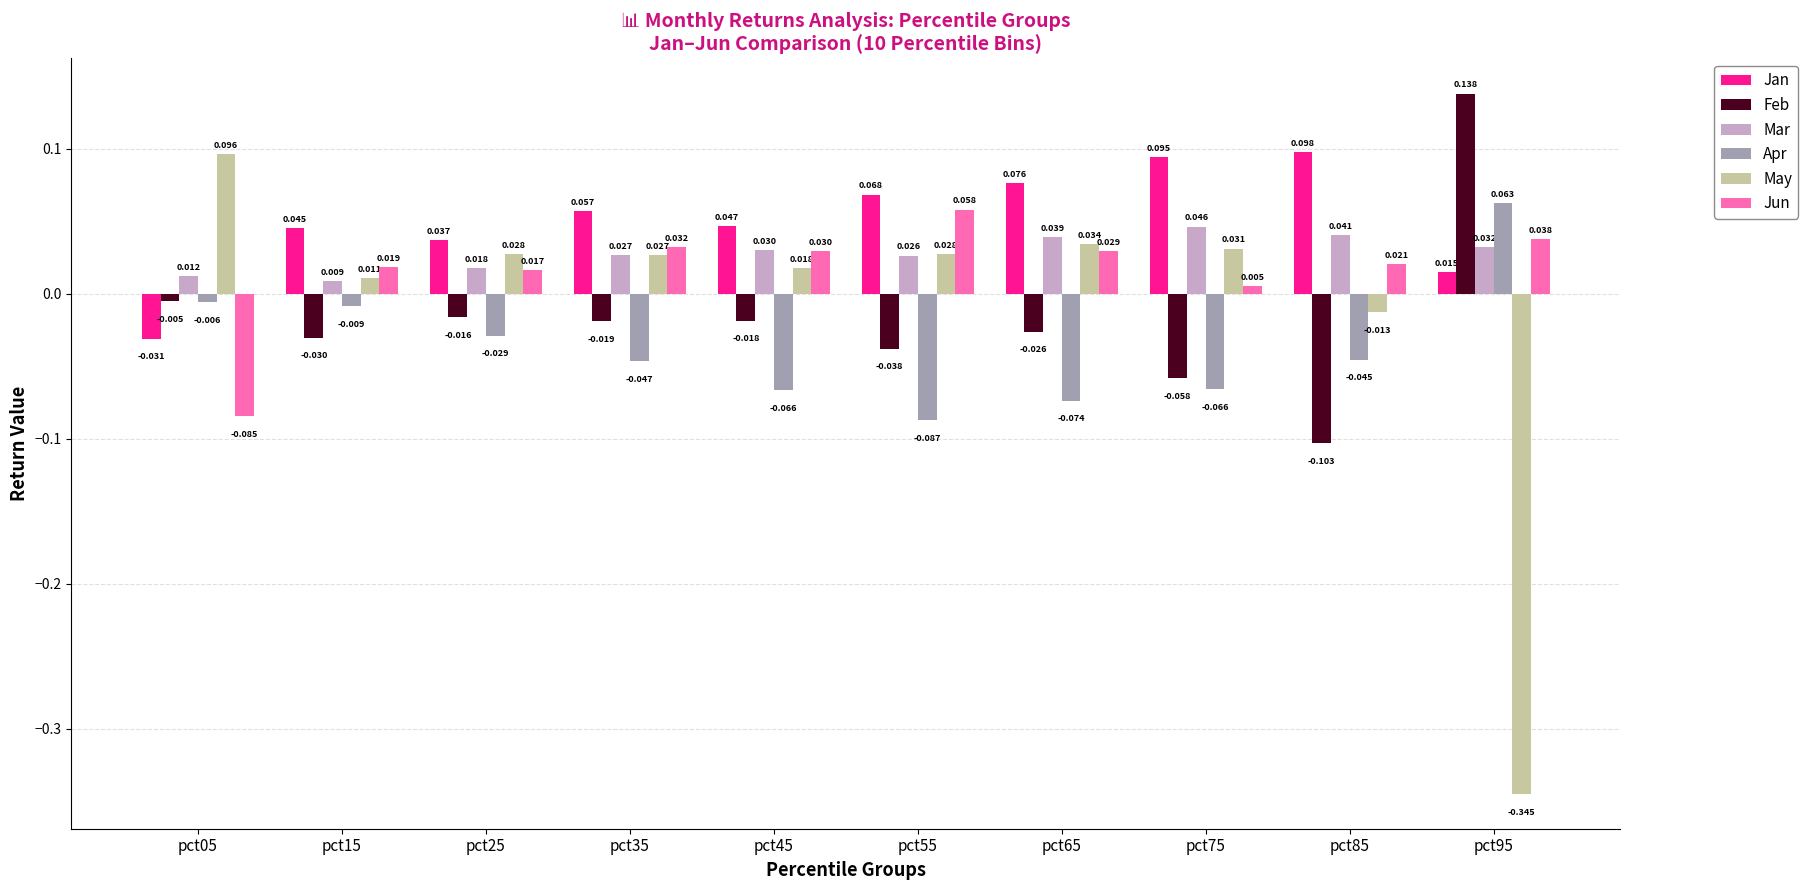

Rank the series by their maximum value, from highest to lowest.

Feb, Jan, May, Apr, Jun, Mar